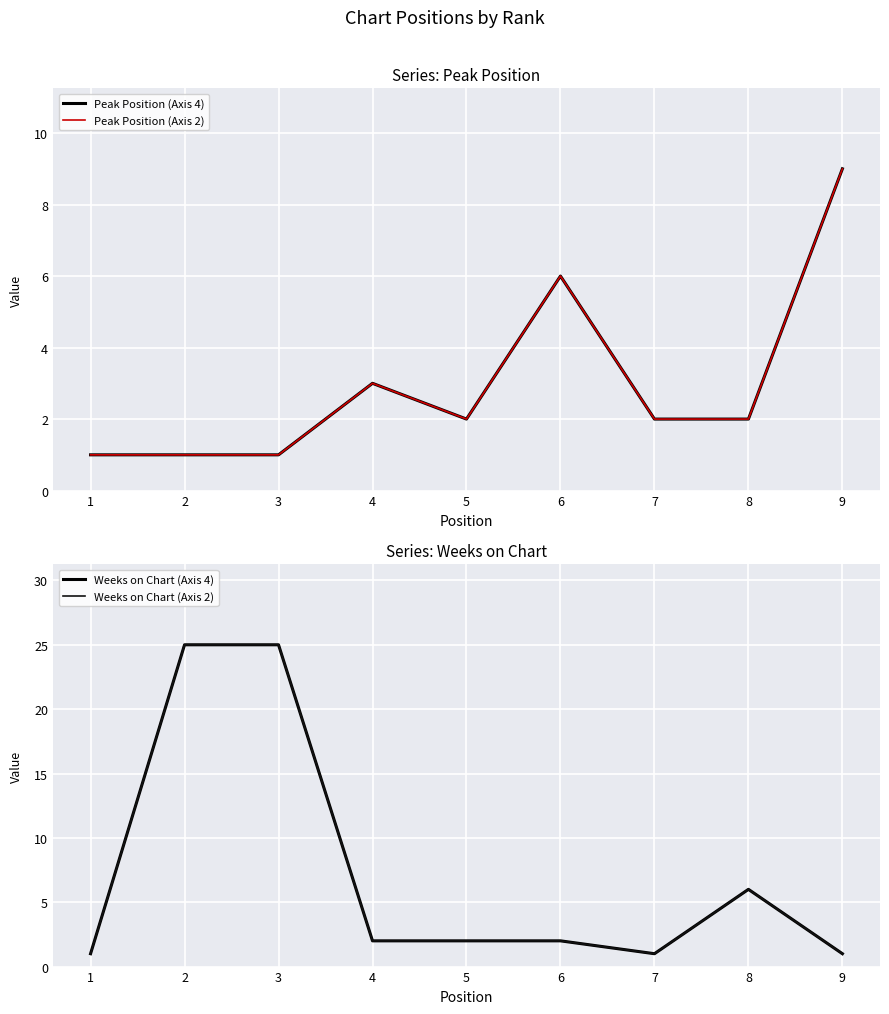

Is this an area chart (filled region under the line)?

No